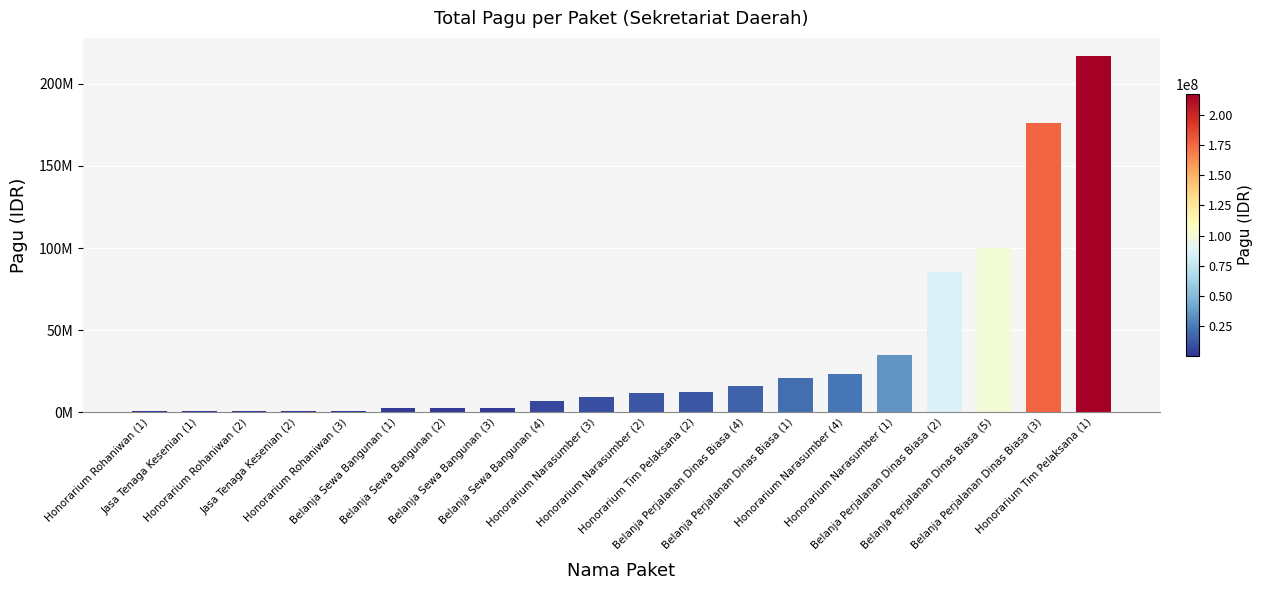

Are the bars horizontal?

No